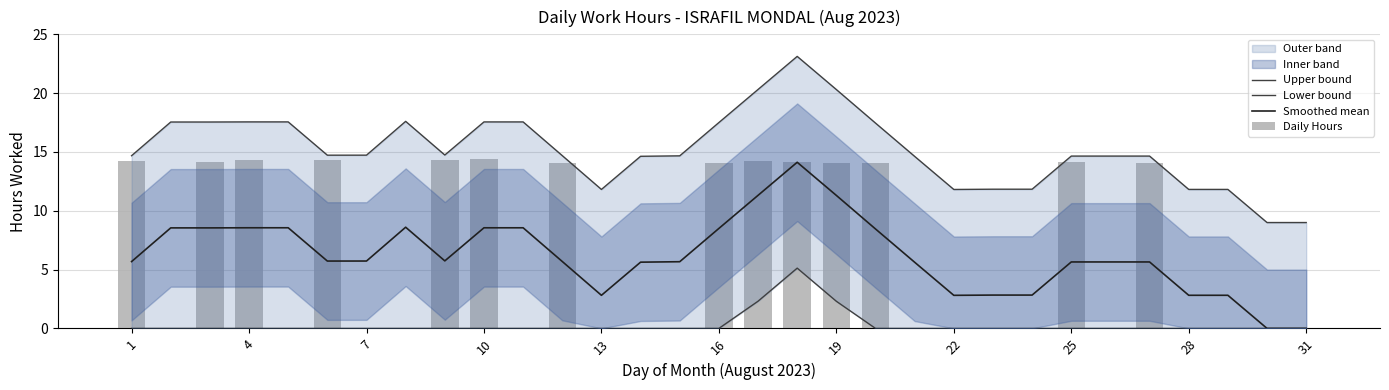

Which label corresponds to the smallest value in the chart?

1